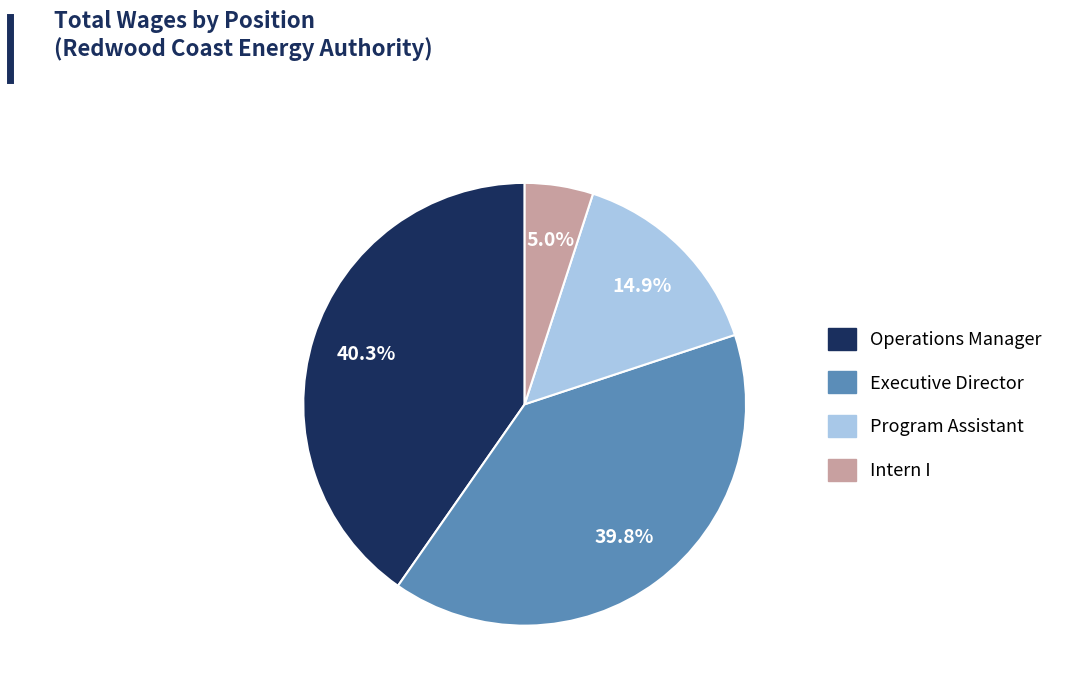

Which category has the biggest portion of the pie?

Operations Manager